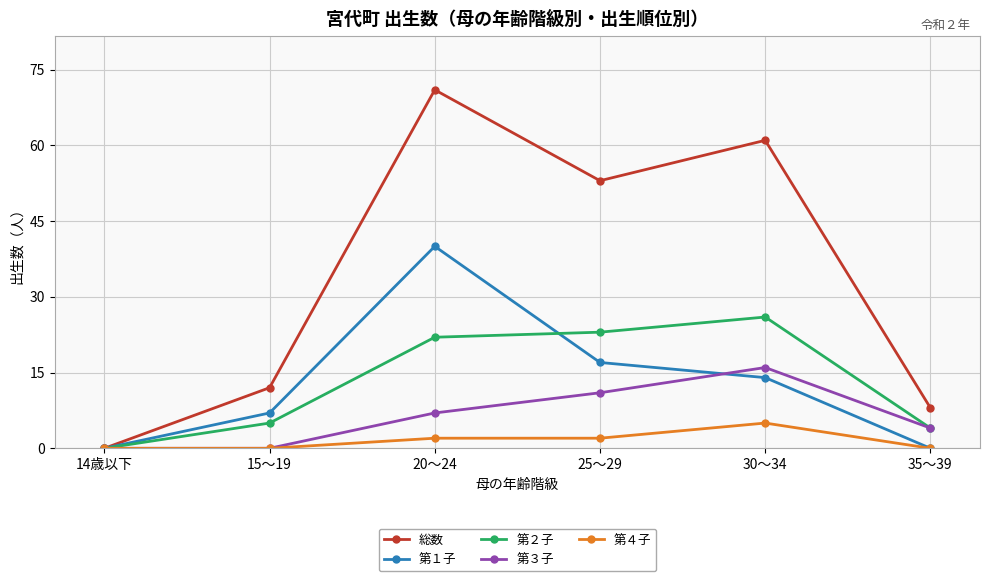

True or false: 第２子 has more than 0 interior local peaks.

True